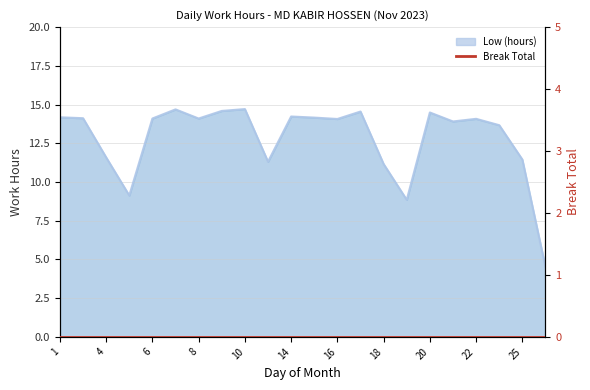

What is the sum of the values at 19 and 17?

23.4